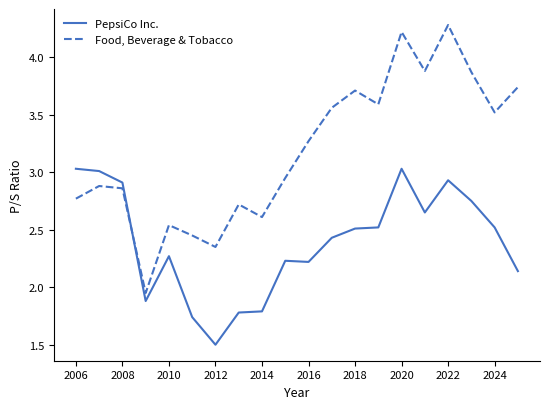

Which series ends up on top after the final intersection of PepsiCo Inc. and Food, Beverage & Tobacco?

Food, Beverage & Tobacco